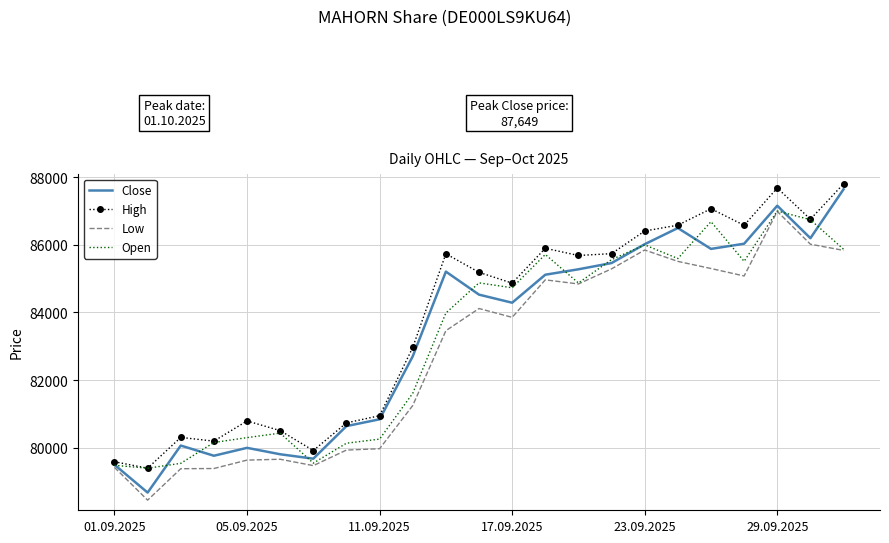

Which series has the widest spread of values?

Close